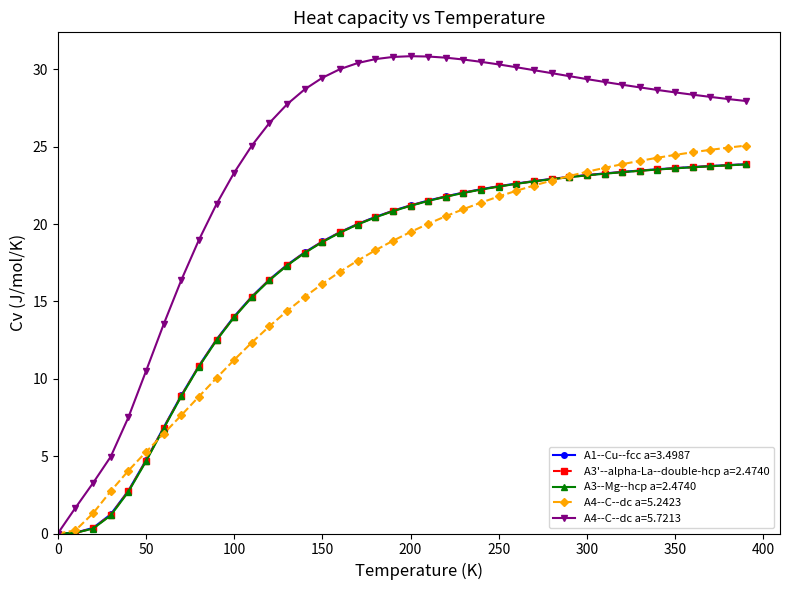

Which series has the largest total across all categories?

A4--C--dc a=5.7213